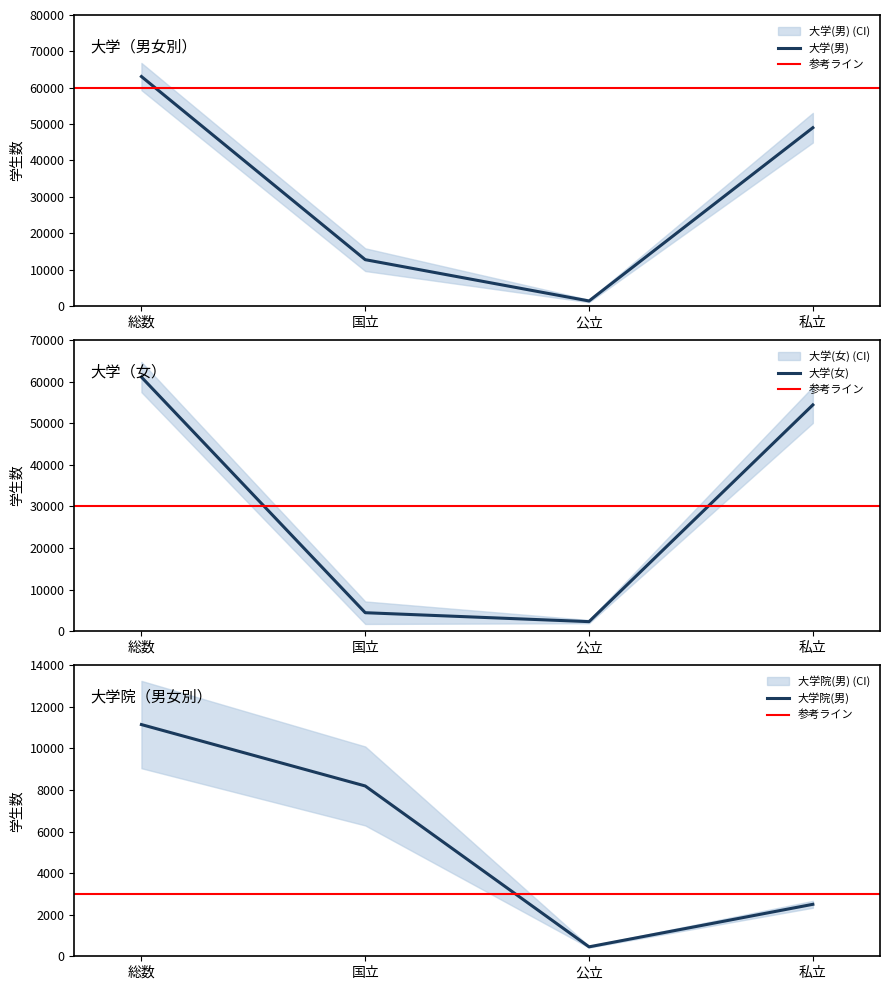

The value of 大学院(男) at 公立 is 189. True or false?

False